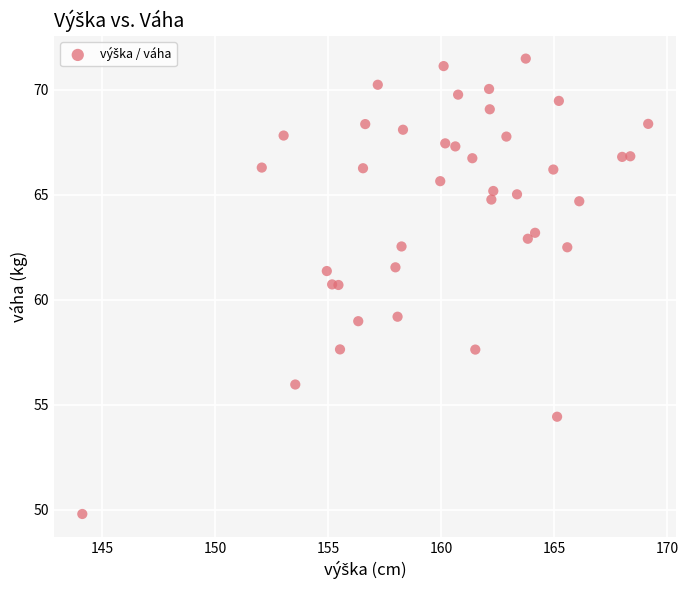

What is the range of X values (max minus min)?

25.0